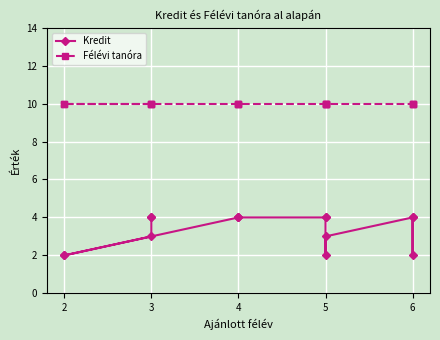

True or false: Félévi tanóra and Kredit cross at least once.

False